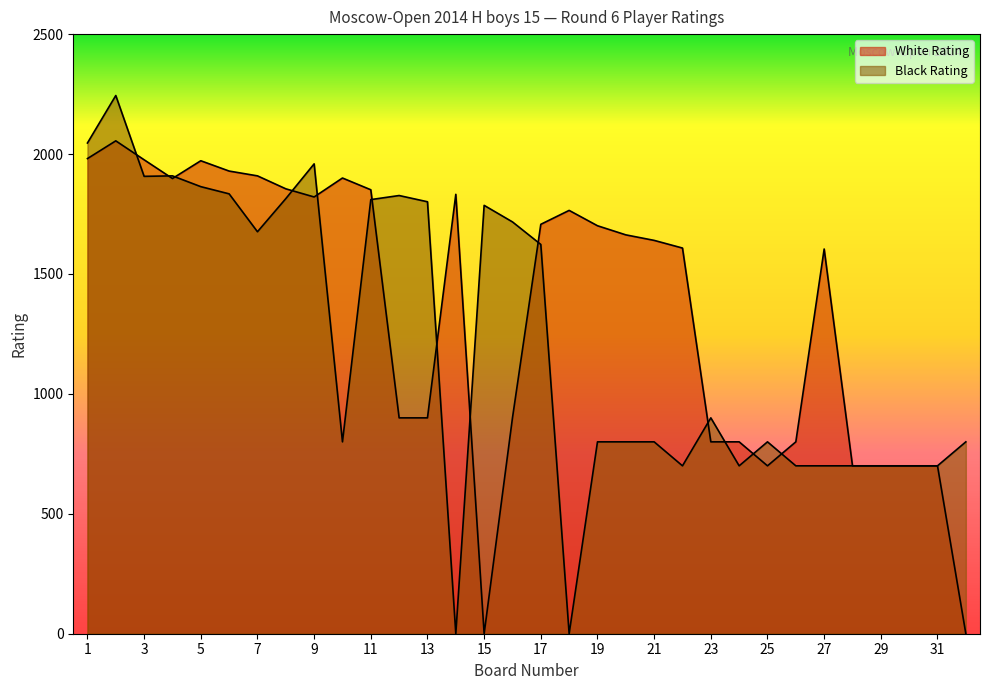

How many intersections are there between Black Rating and White Rating?

13